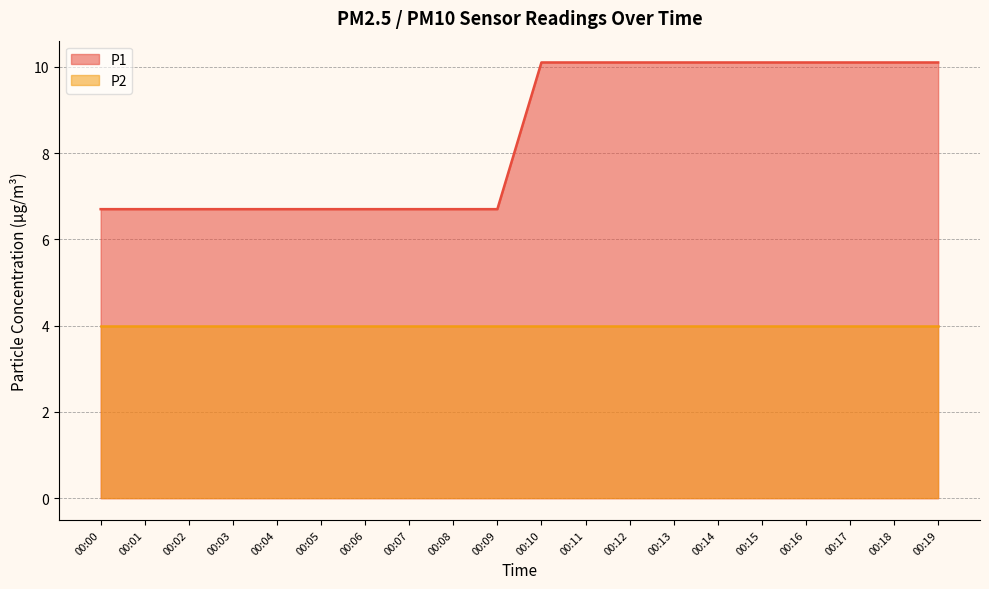

Which category has the highest value across all series?

00:10